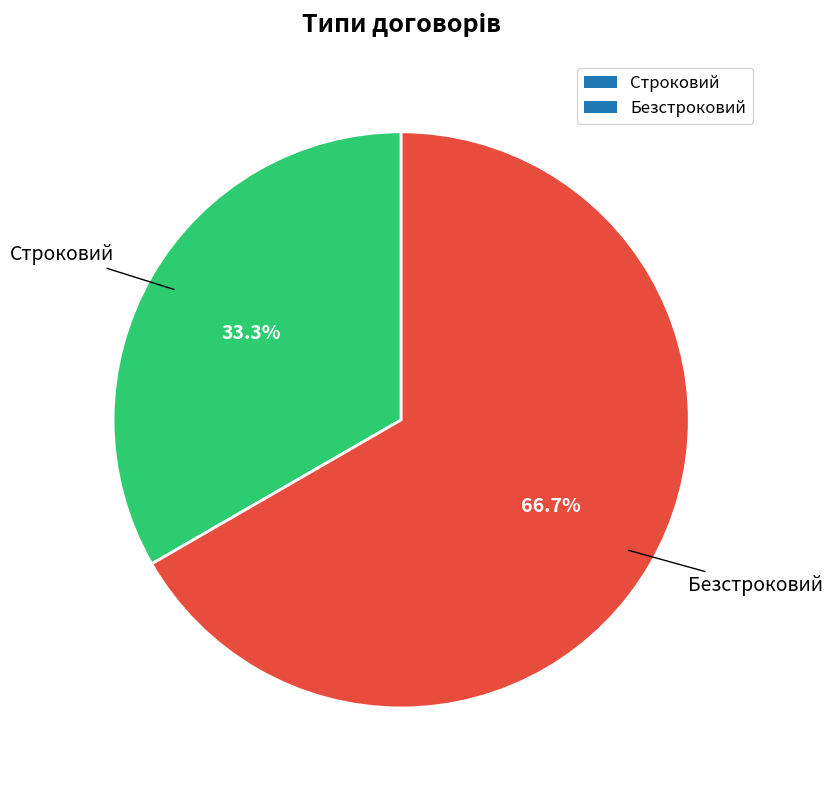

Rank the categories by value from lowest to highest.

Строковий, Безстроковий